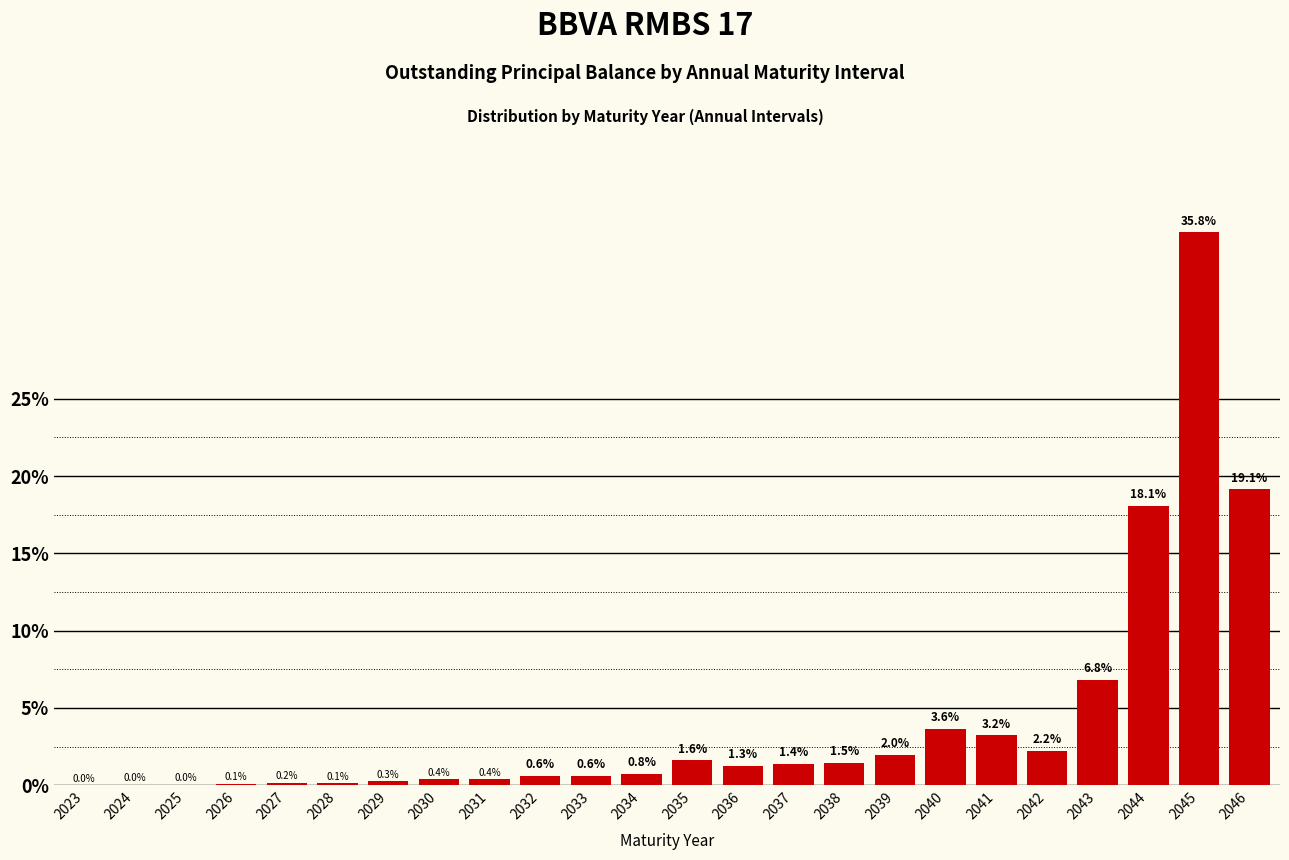

What value does the data have at 2045?

35.8